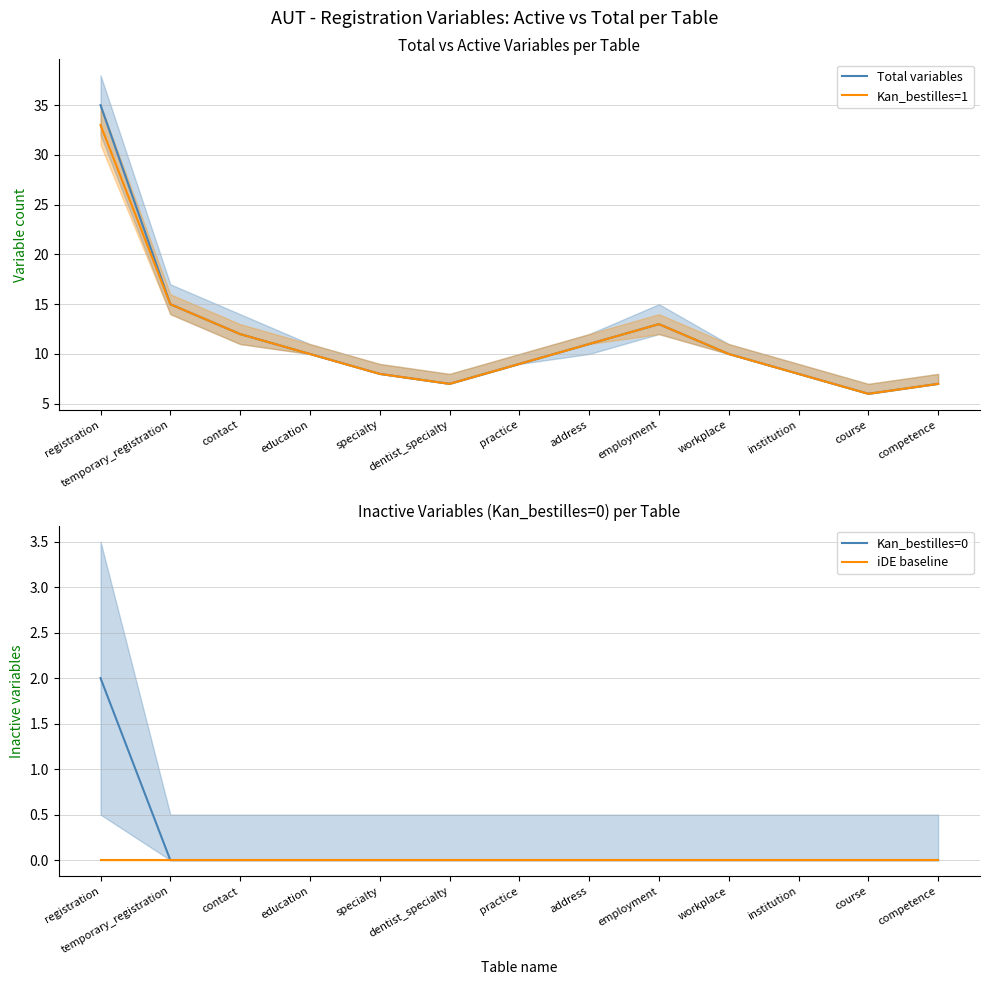

Reading right to left, extract all data points from this chart.

Total variables: 7	6	8	10	13	11	9	7	8	10	12	15	35
Kan_bestilles=1: 7	6	8	10	13	11	9	7	8	10	12	15	33
Kan_bestilles=0: 0	0	0	0	0	0	0	0	0	0	0	0	2
iDE baseline: 0	0	0	0	0	0	0	0	0	0	0	0	0